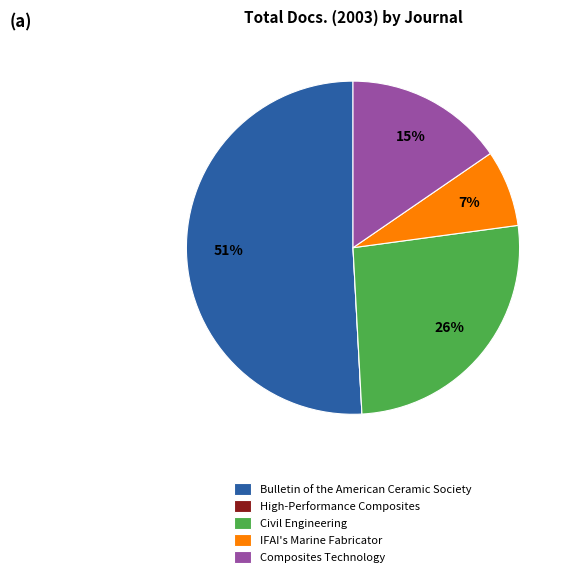

What is the largest slice in the pie chart?

Bulletin of the American Ceramic Society